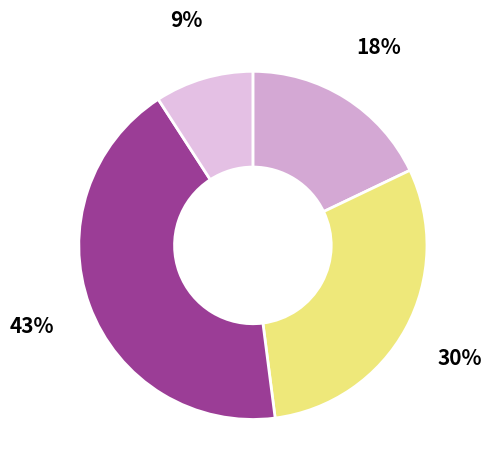

Count the number of slices in the pie.

4